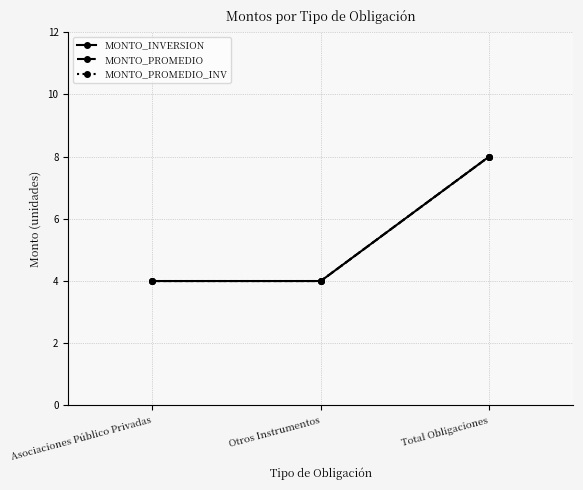

What is the sum of the MONTO_PROMEDIO values at Total Obligaciones and Asociaciones Público Privadas?

12